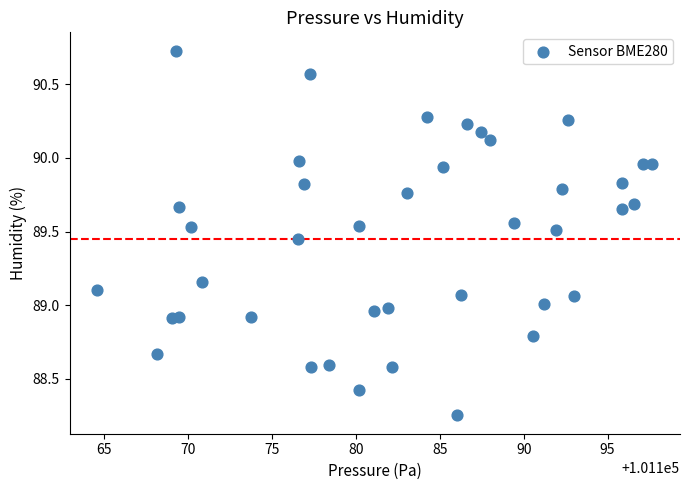

What is the range of Y values (max minus min)?

2.5